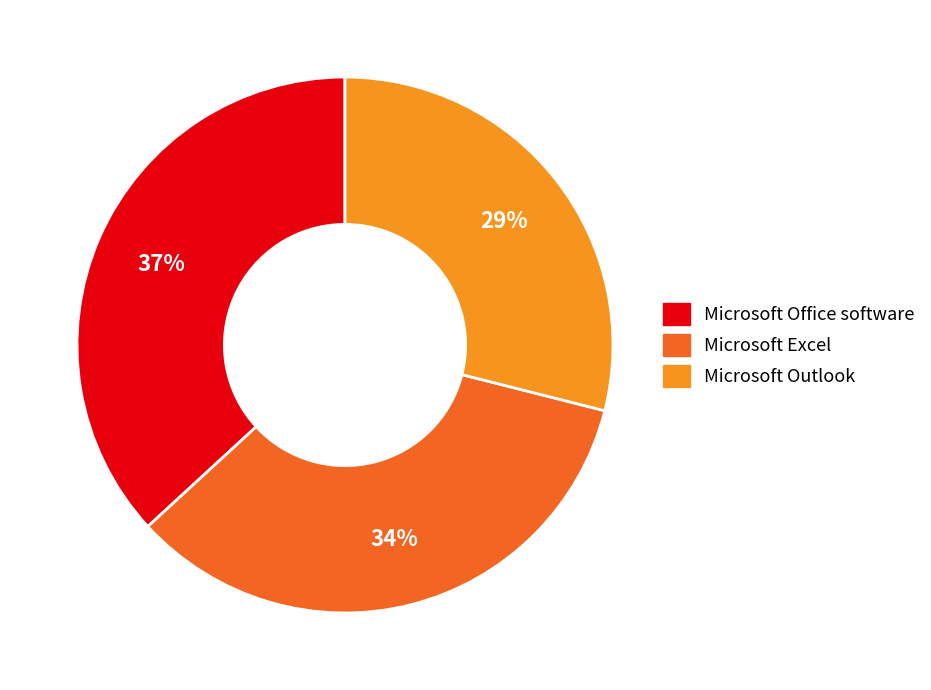

Approximately how many times larger is the value at Microsoft Excel compared to Microsoft Office software?

0.9